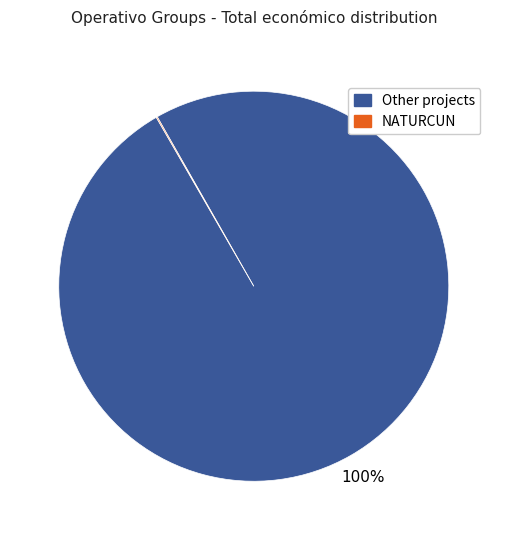

To the nearest percent, what is the average slice percentage?

50%